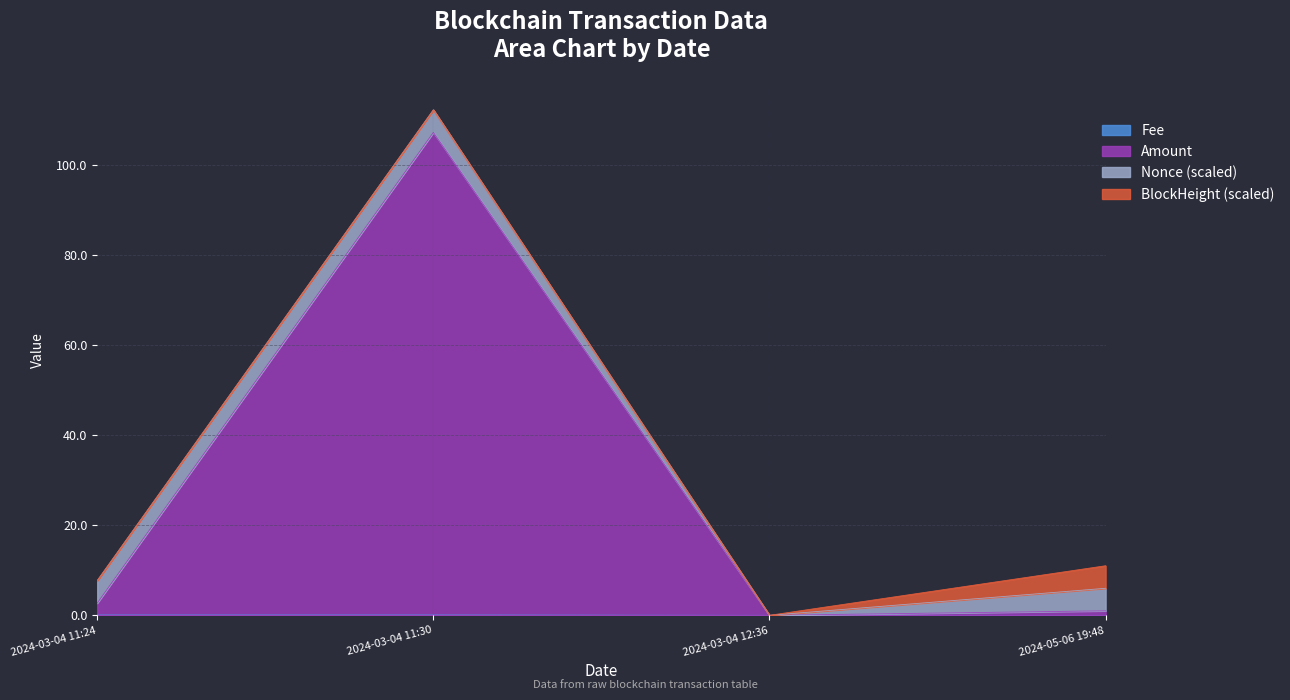

How many data points in Amount are less than 2?

2